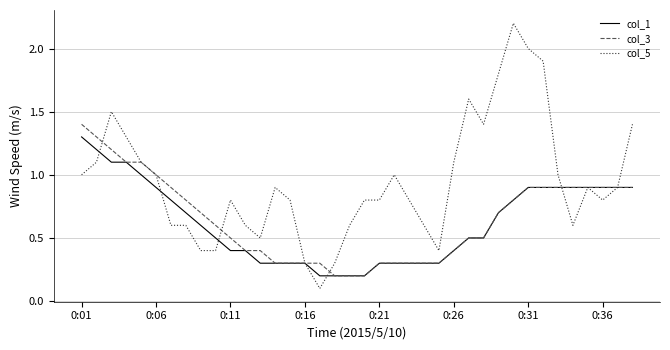

What is the maximum value shown in the chart?

2.2